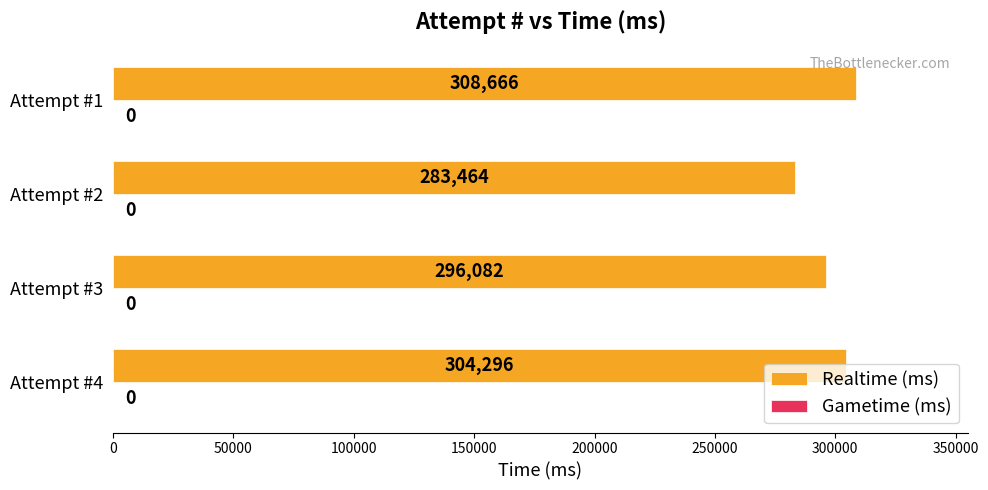

What is the difference between the second highest and second lowest values?

8214